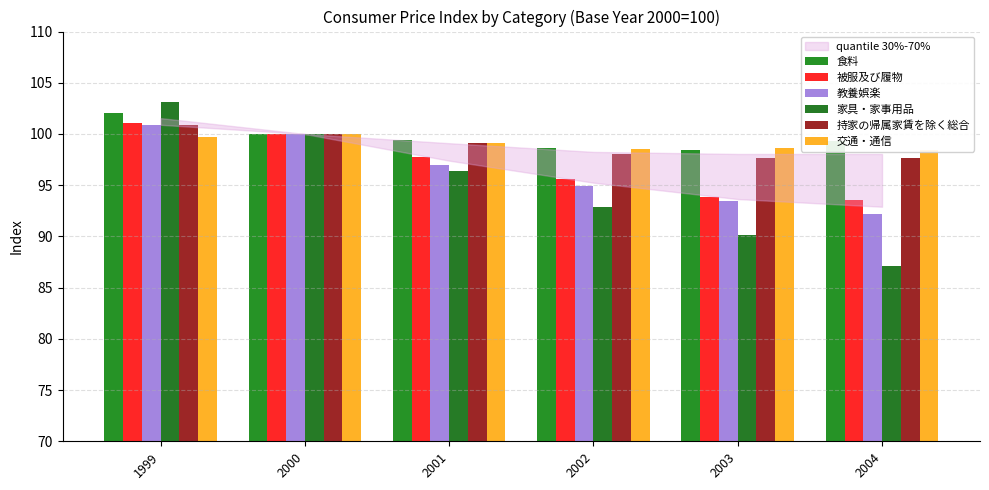

The value of 家具・家事用品 at 2004 is 153.0. True or false?

False